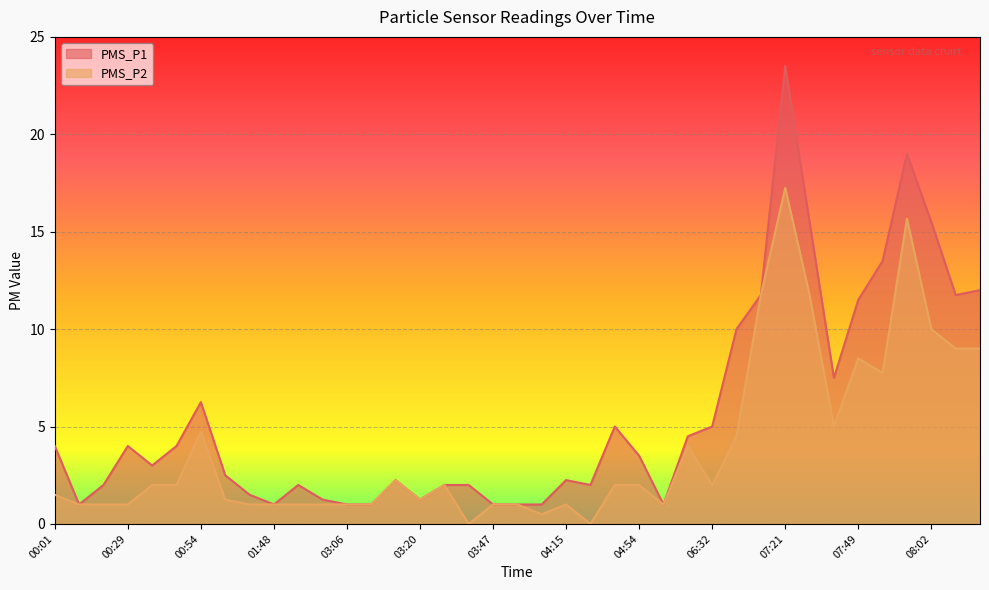

List the series in order of their peak value, lowest first.

PMS_P2, PMS_P1